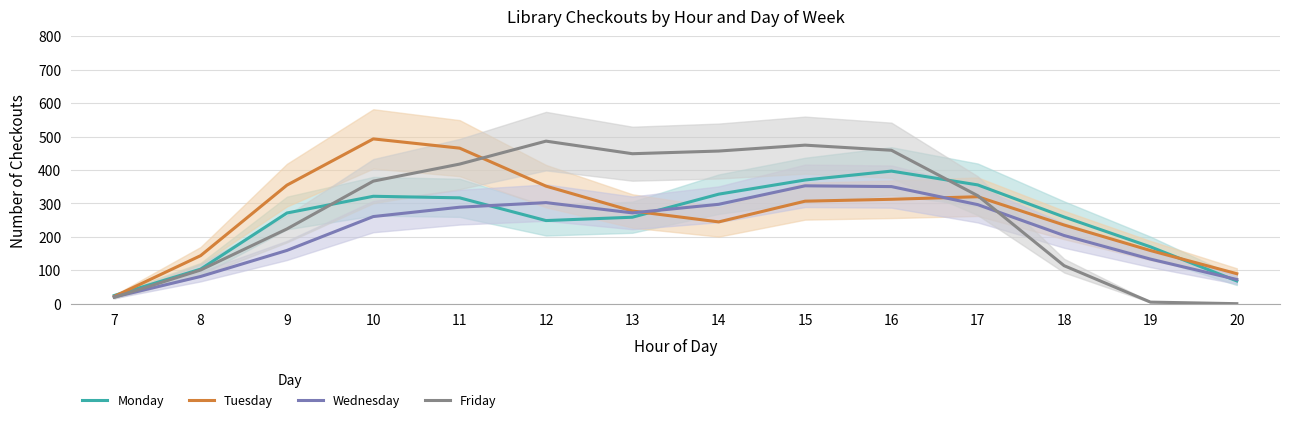

Count the number of data series in this chart.

4